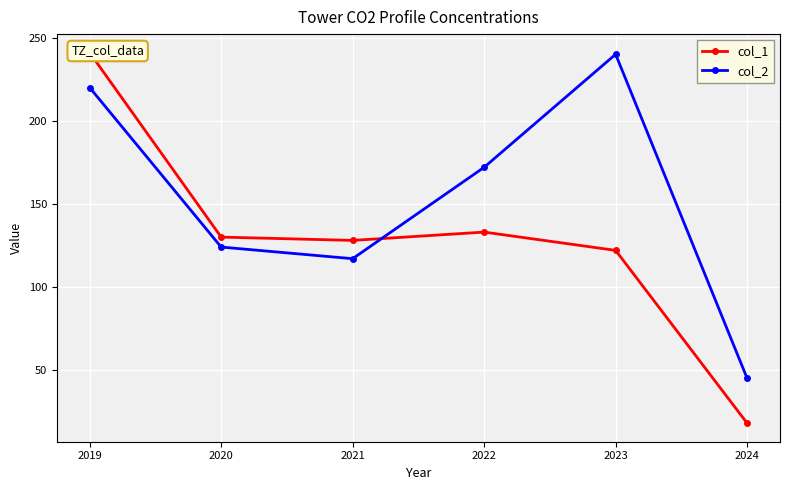

Is this an area chart (filled region under the line)?

No